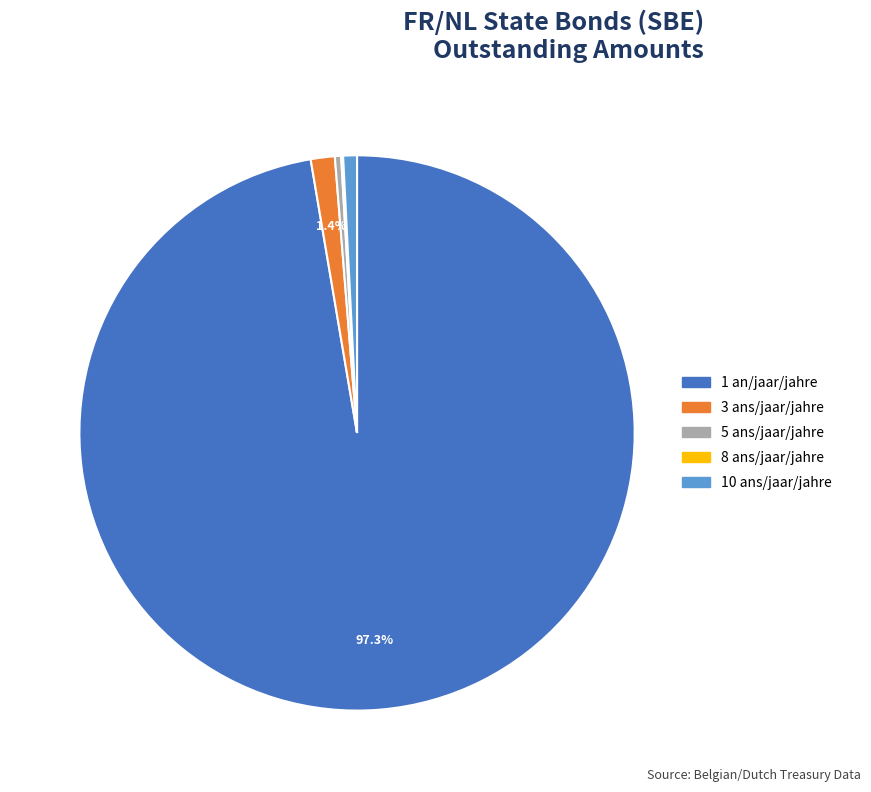

The 5 ans/jaar/jahre slice represents 0% of the pie. True or false?

True